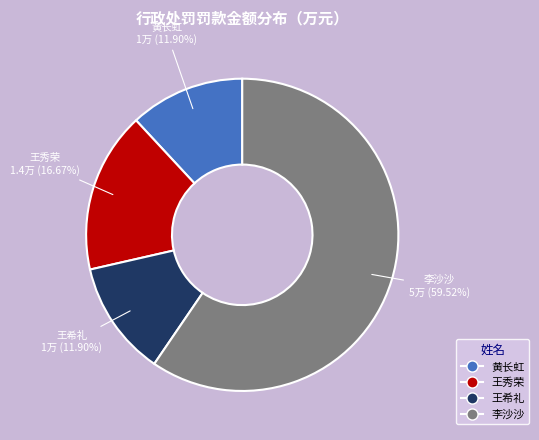

Approximately how many times larger is the value at 李沙沙 compared to 王秀荣?

3.6